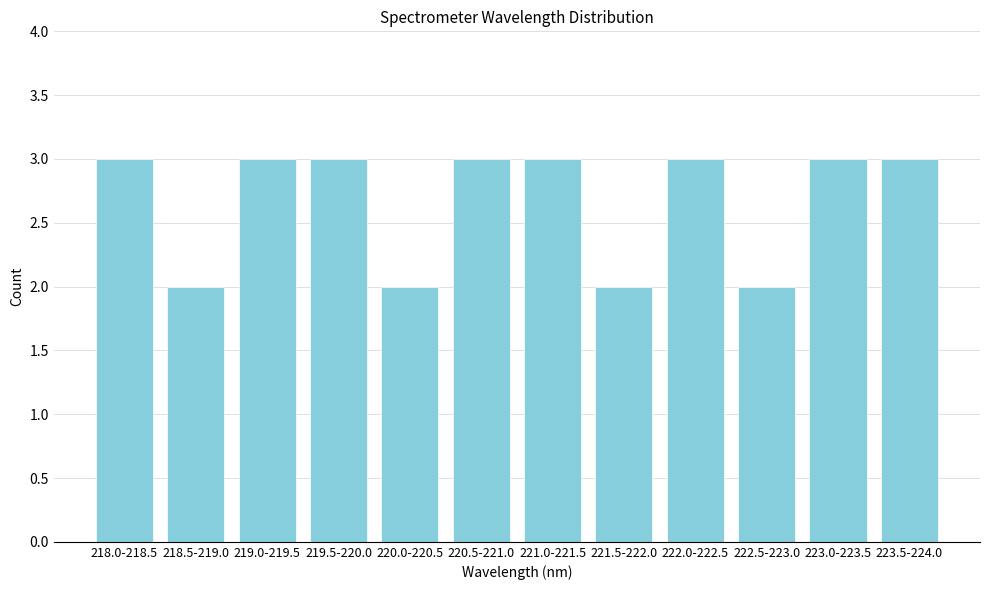

Reading left to right, extract all data points from this chart.

3	2	3	3	2	3	3	2	3	2	3	3